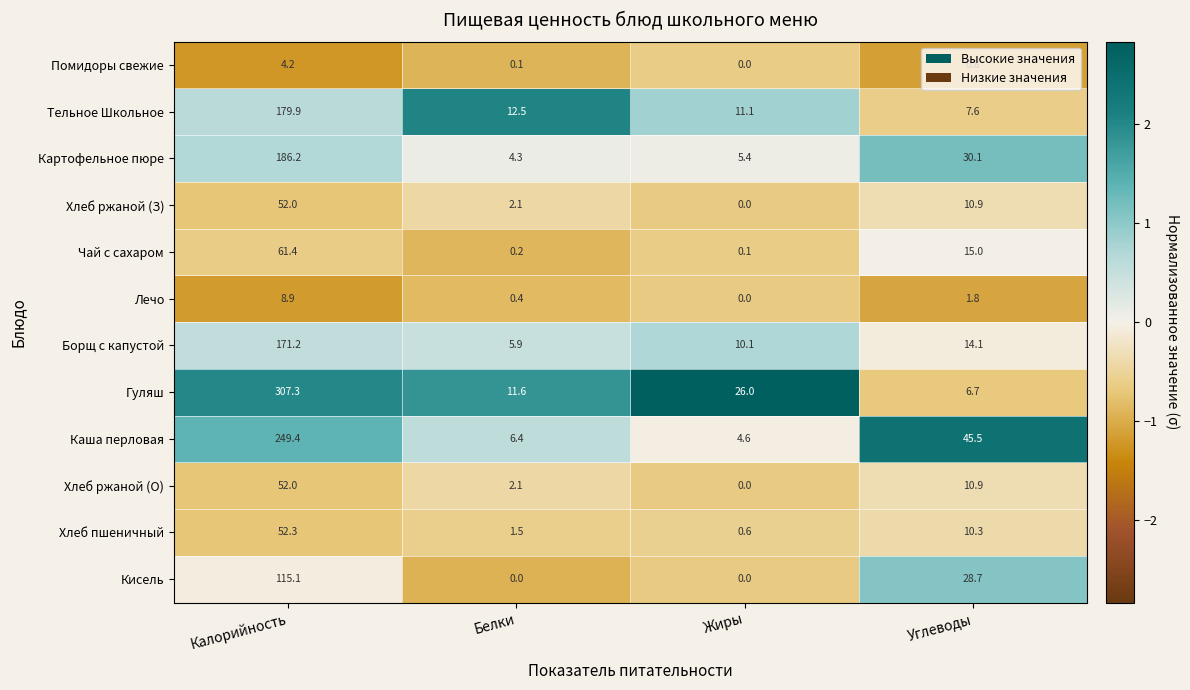

What is the difference between the maximum and minimum values in the Хлеб пшеничный series?

51.7